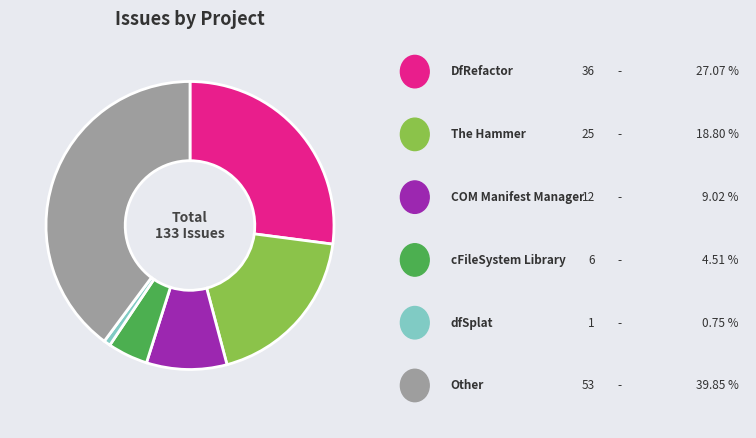

Is there a majority slice in this chart?

No